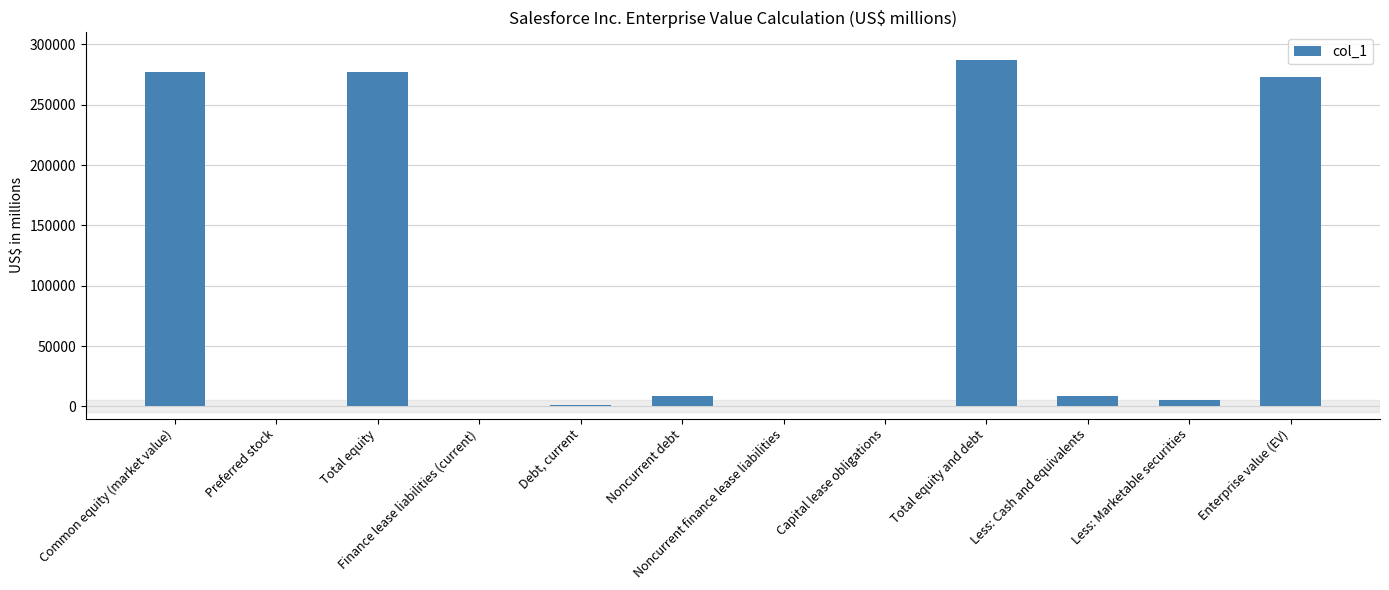

At which category does the chart reach its peak across all series?

Total equity and debt